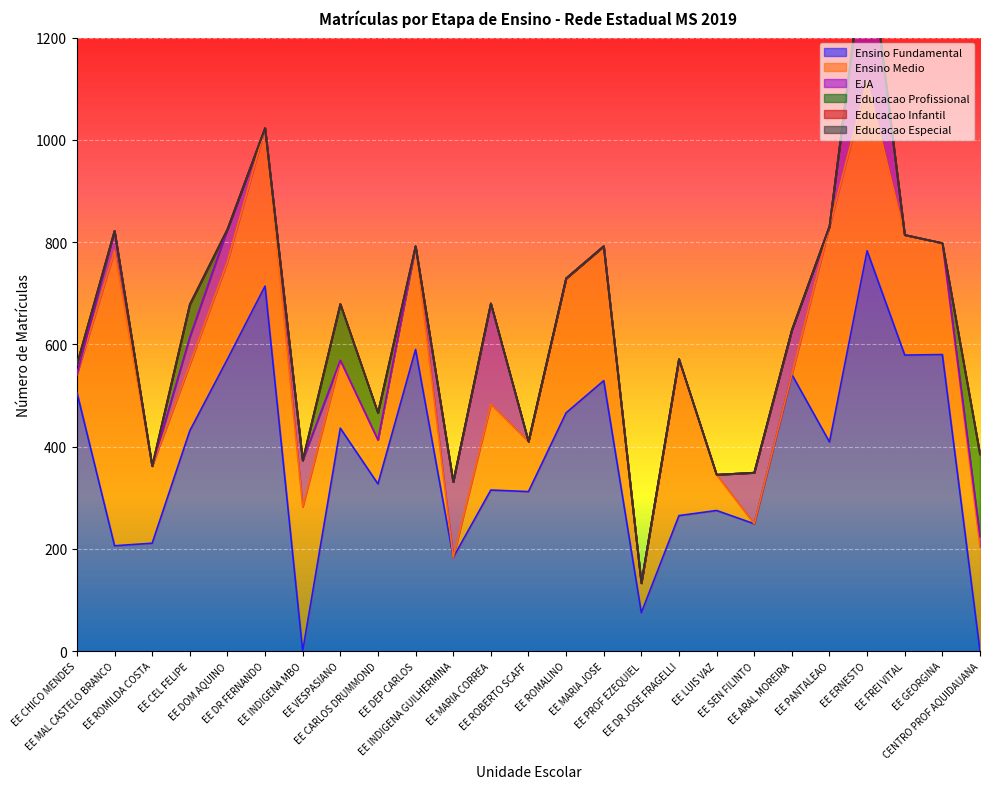

At which category is the sum across all series the highest?

EE ERNESTO